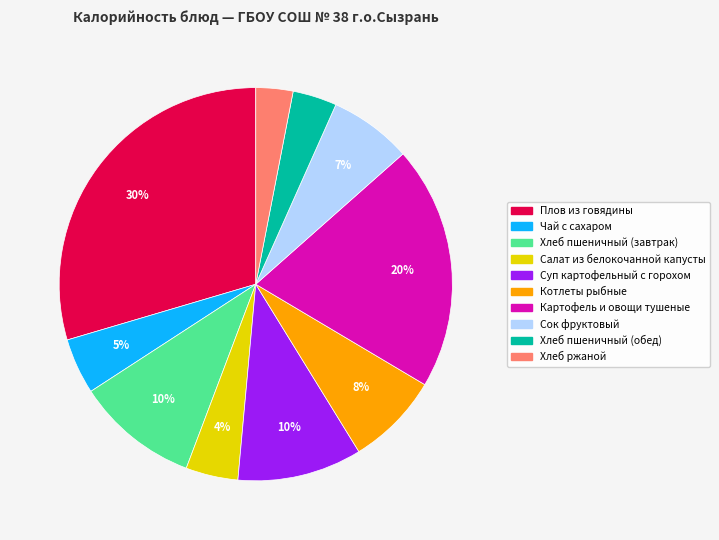

Count the number of slices in the pie.

10